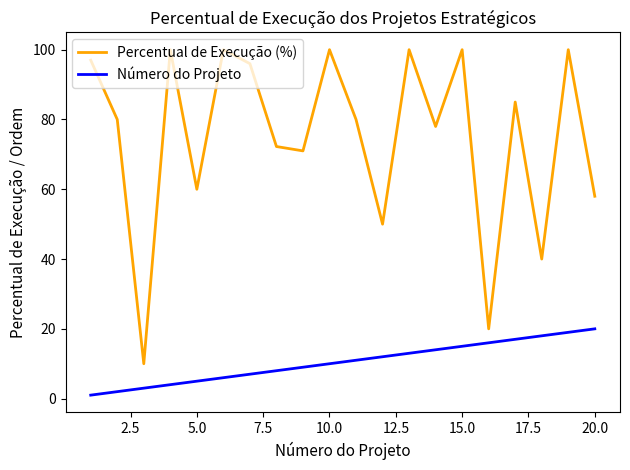

Which series has the largest range (max minus min)?

Percentual de Execução (%)